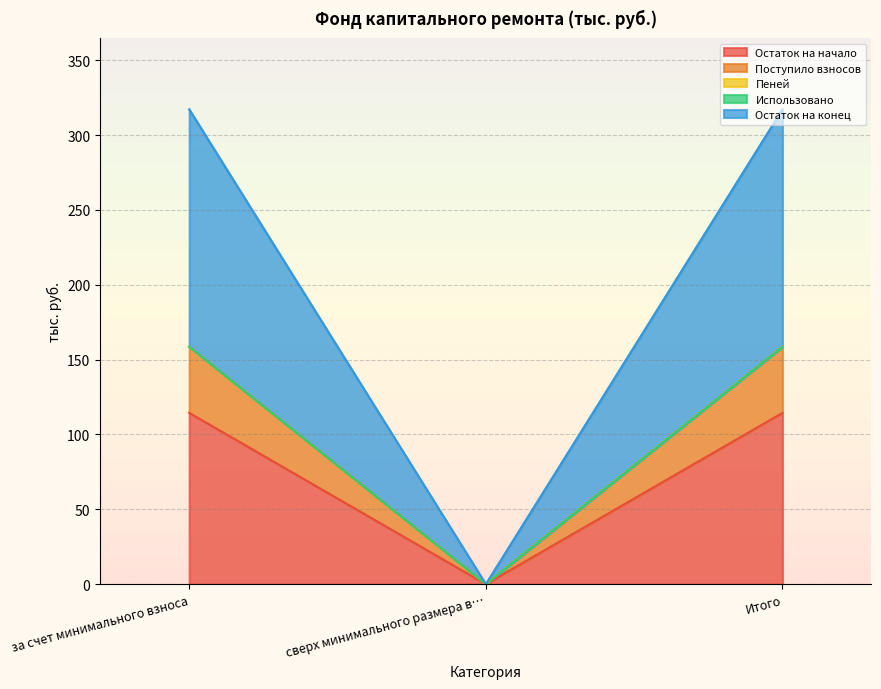

Does the chart display data point markers on the line(s)?

No